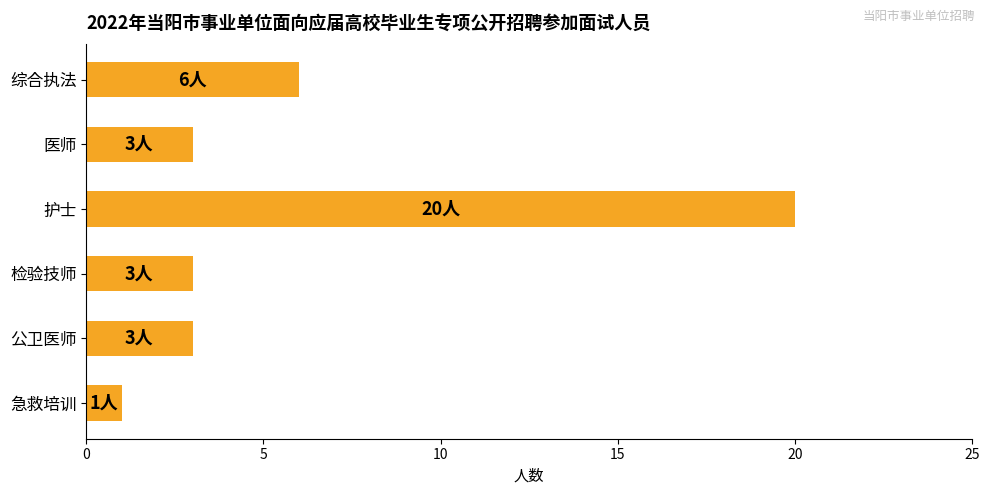

What is the average value?

6